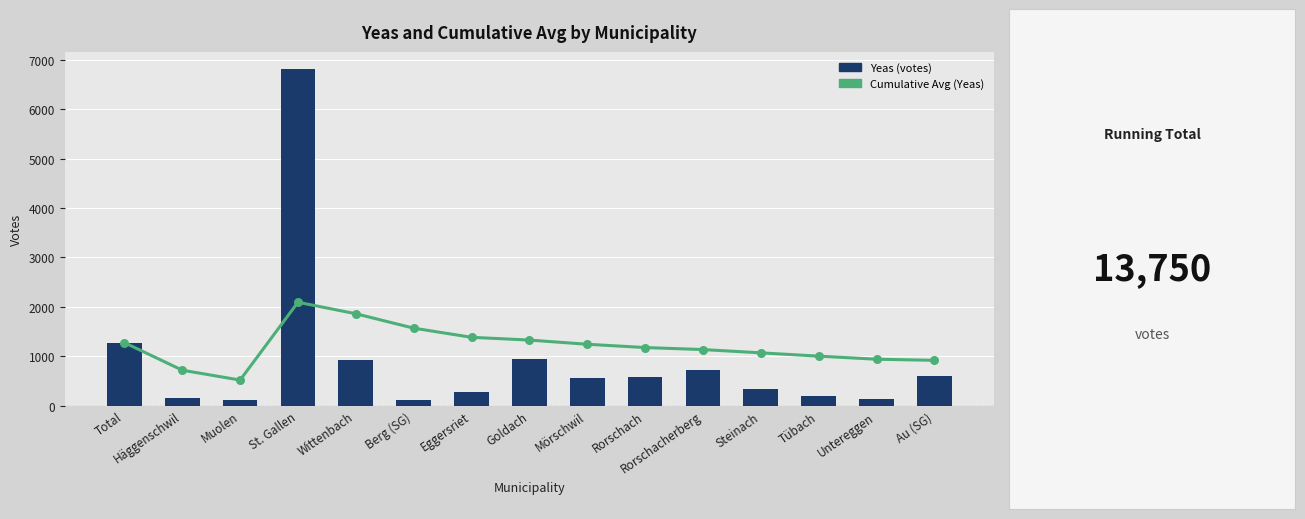

Which series has the largest Y range (max minus min)?

Yeas (votes)